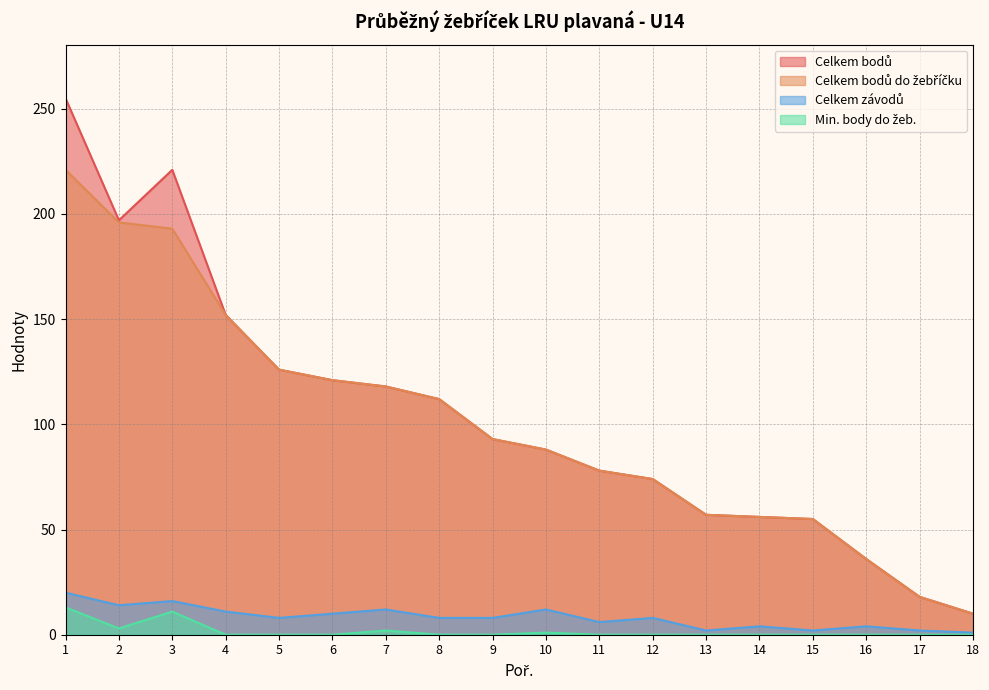

What is the maximum value shown in the chart?

255